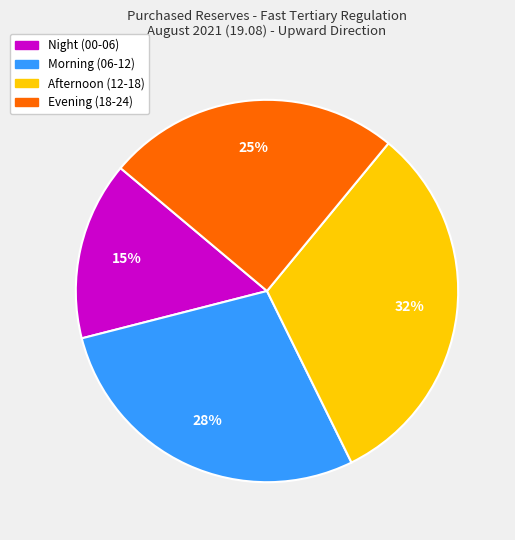

Is there any slice that represents more than half of the pie?

No